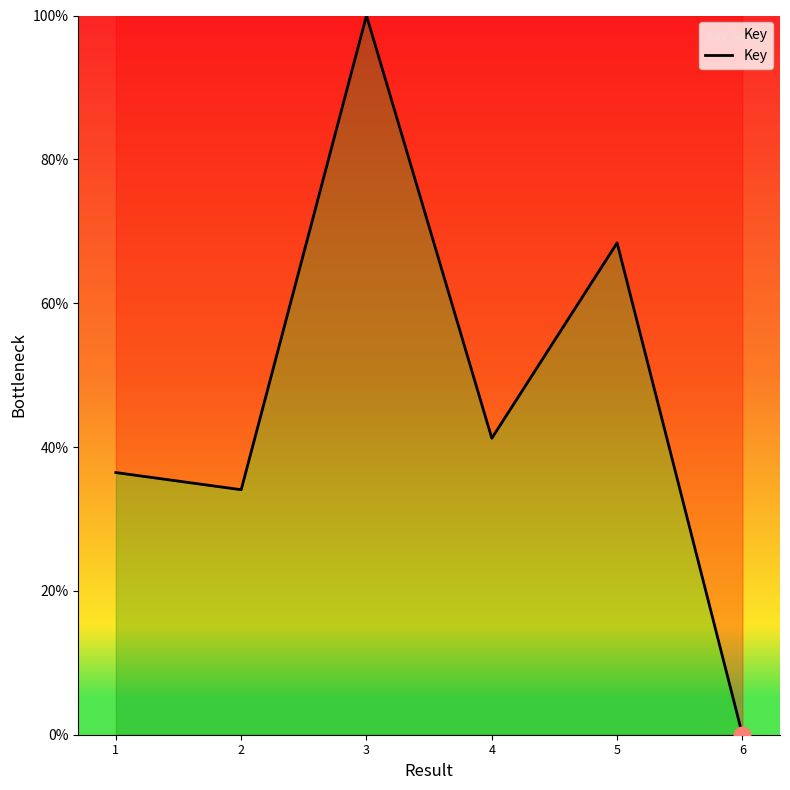

How many interior local peaks (higher than both neighbors) does the data have?

2